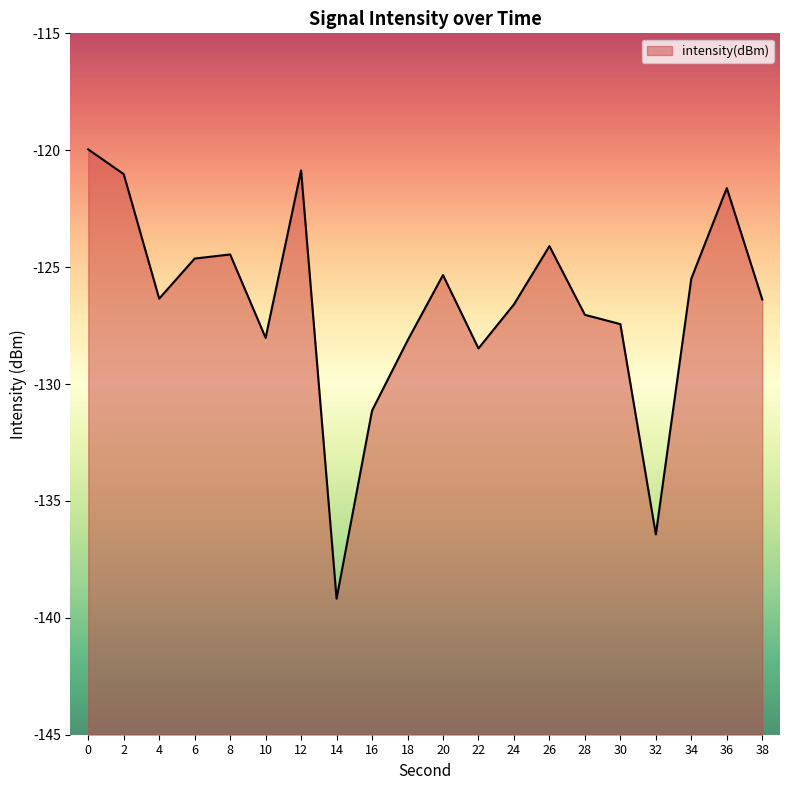

How many interior local peaks (higher than both neighbors) does the data have?

5